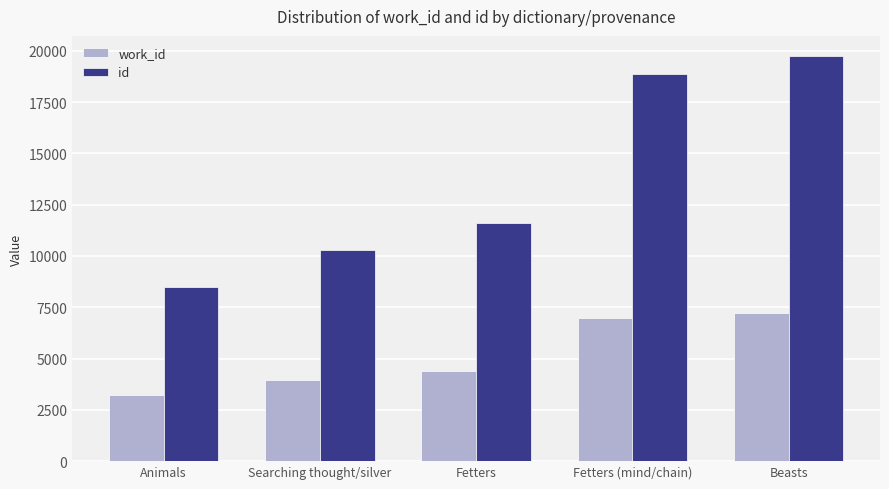

Reading left to right, extract all data points from this chart.

work_id: 3227	3974	4406	6992	7243
id: 8476	10315	11605	18864	19741